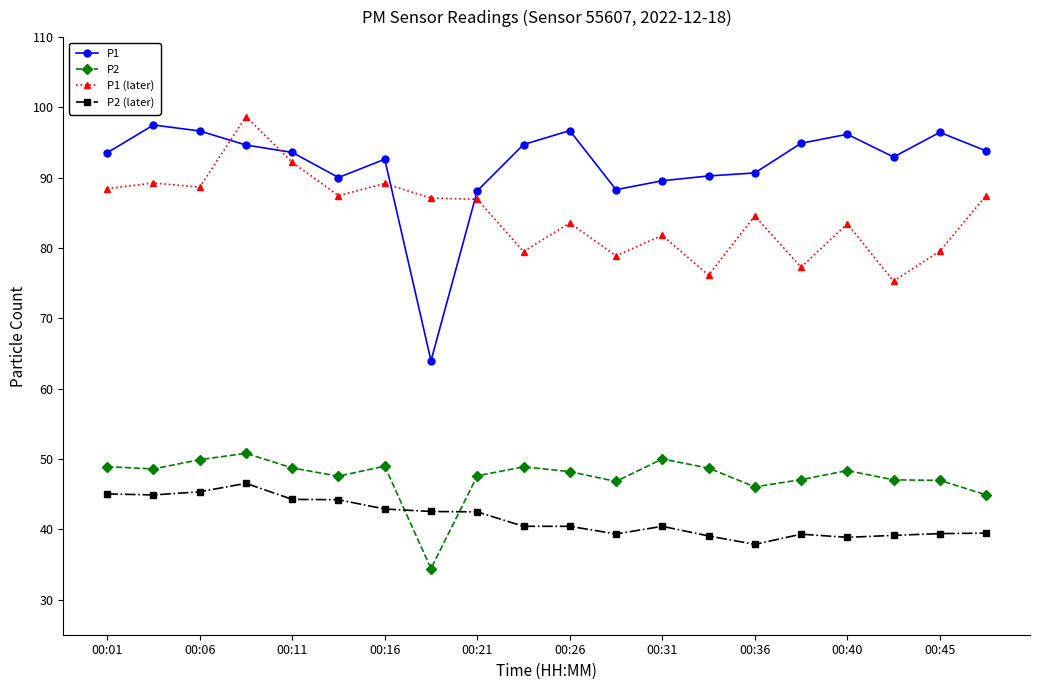

What is the greatest value displayed?

98.7